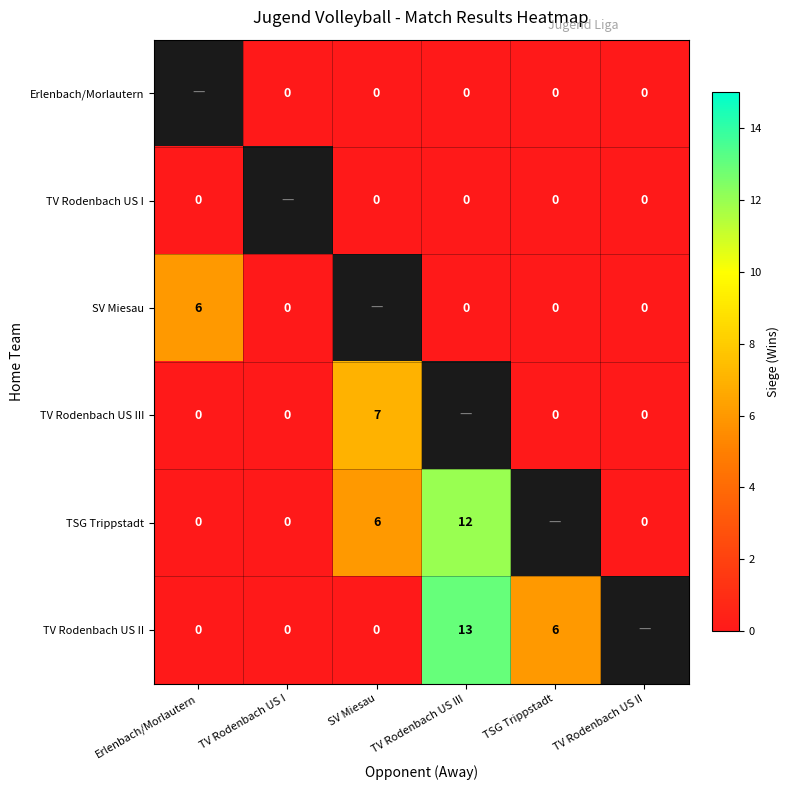

True or false: TSG Trippstadt has a value of 6 at SV Miesau.

True